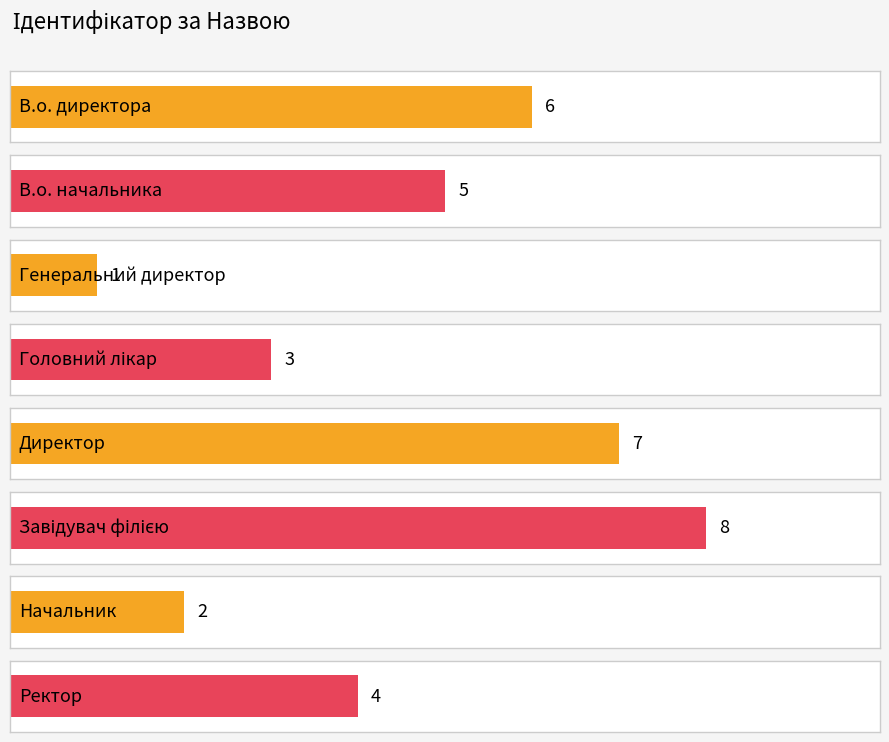

What is the average value?

4